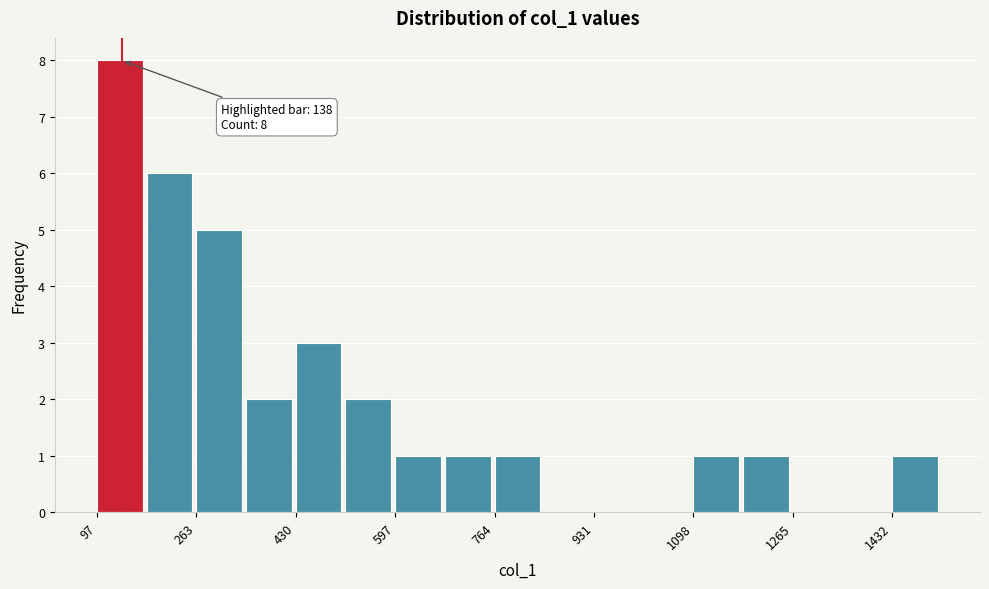

Which range on the x-axis has the tallest bar?

100 to 180